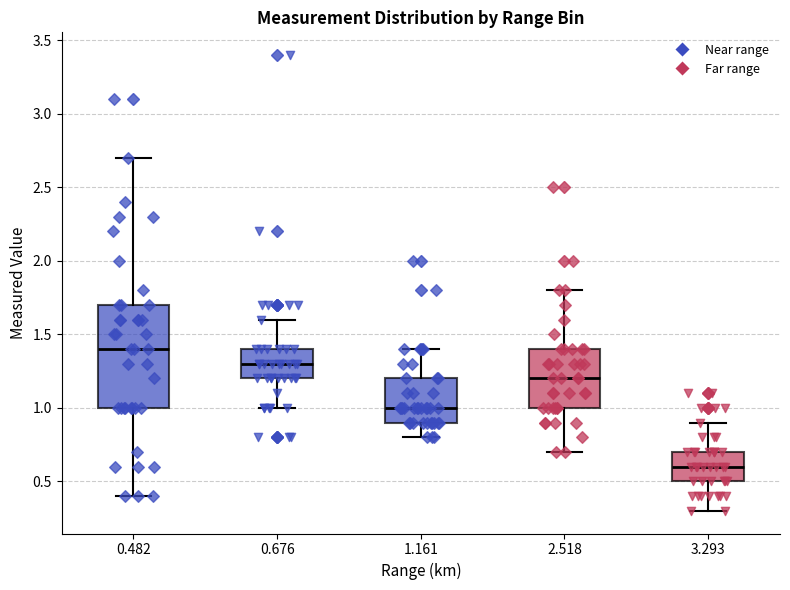

Comparing the boxes themselves (not the whiskers), which one is the tallest?

0.482